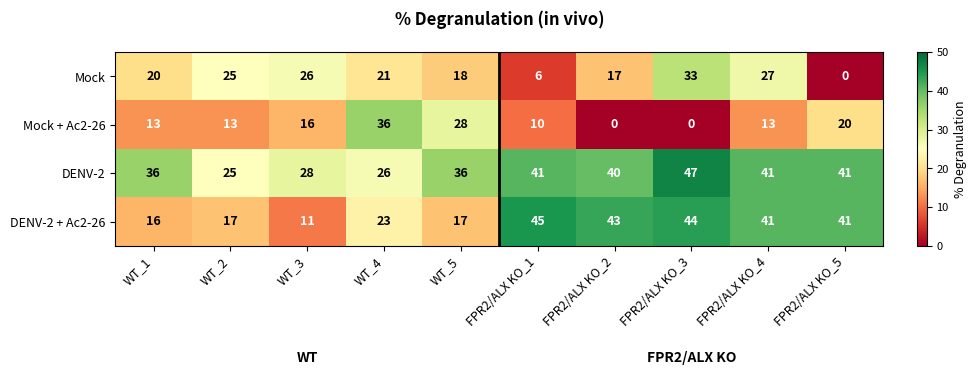

How many categories are shown in the chart?

10